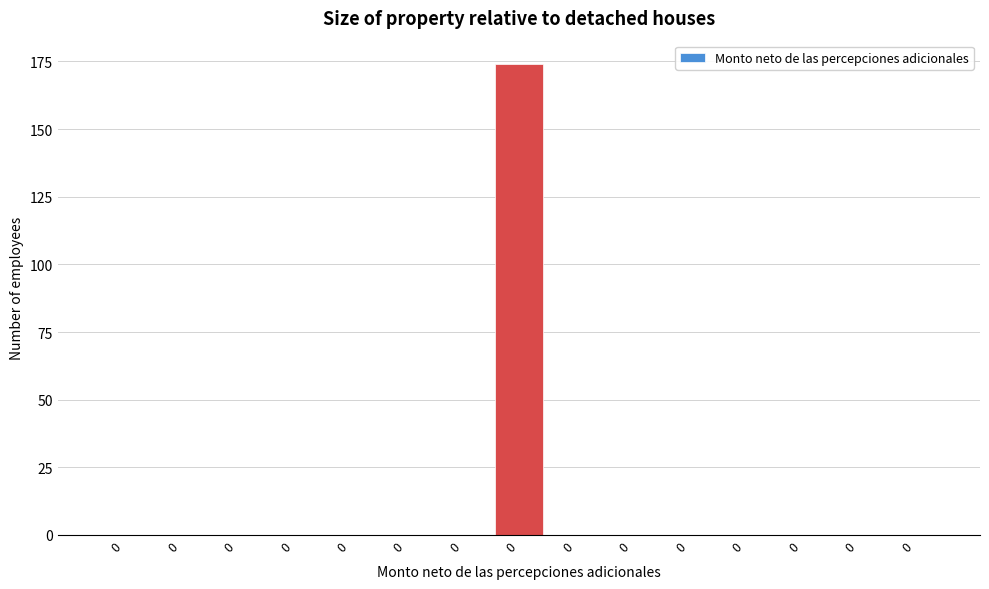

Count the number of categories in the chart.

15